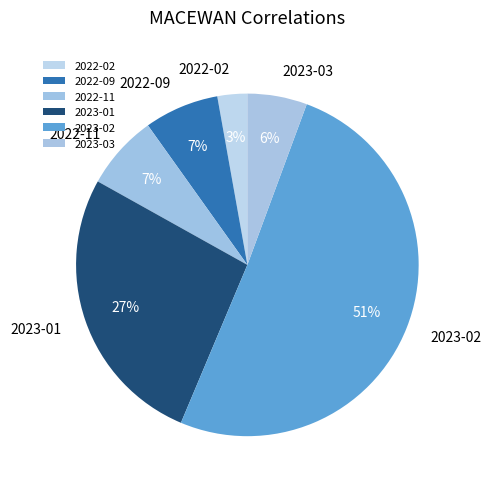

Which slice is the smallest?

2022-02